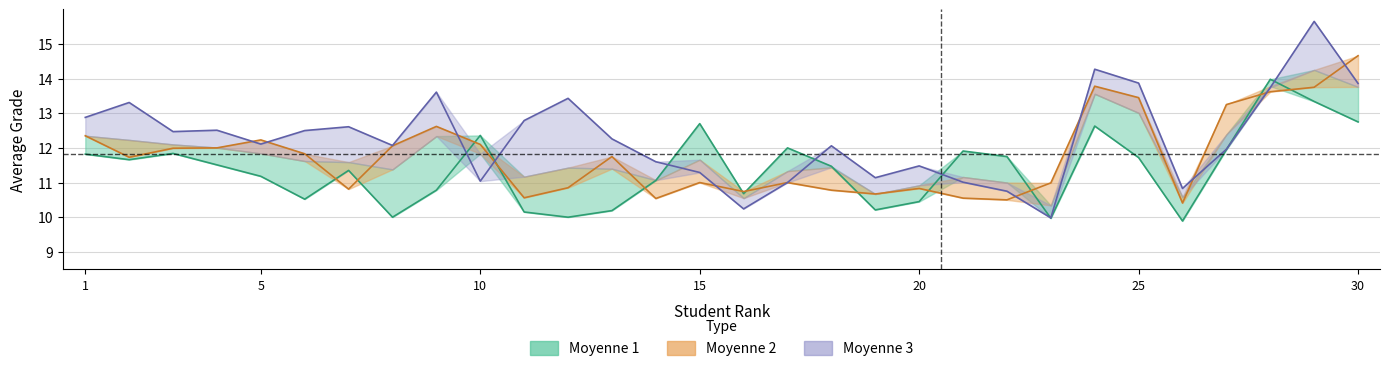

True or false: Moyenne_3 has a value of 13.3 at 2.

True